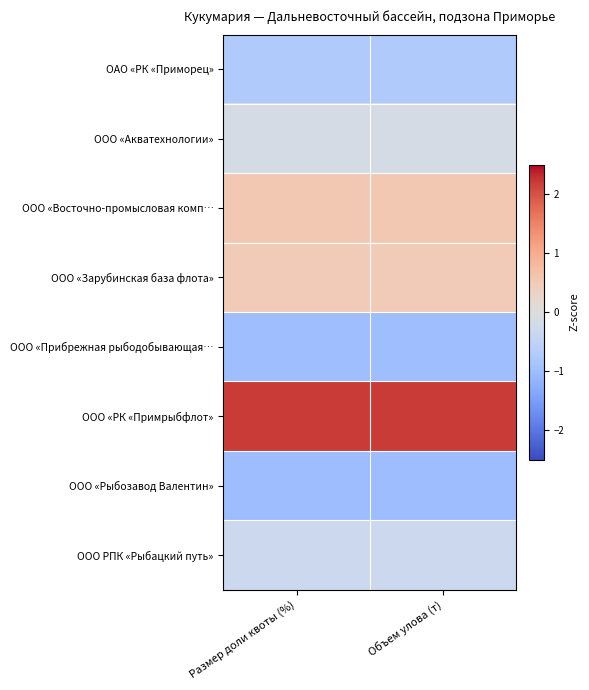

Which label corresponds to the smallest value in the chart?

Размер доли квоты (%)